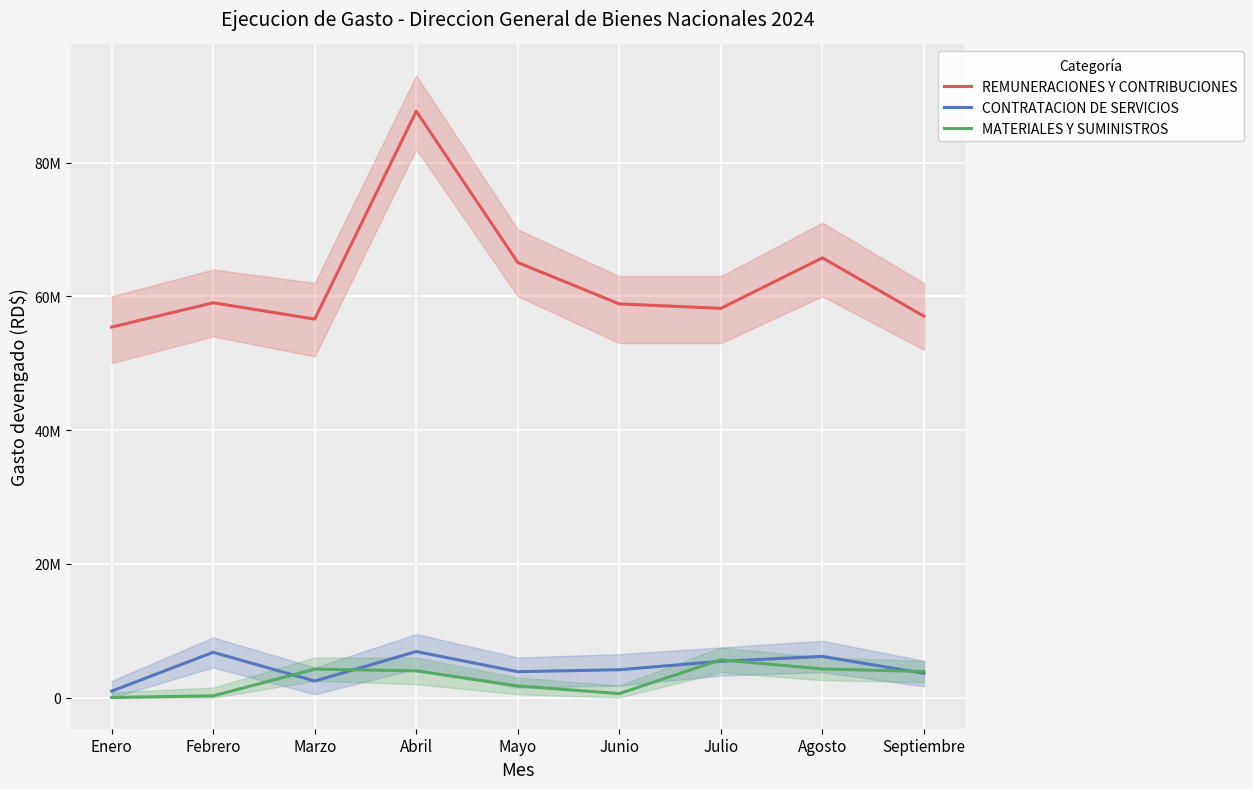

Reading left to right, extract all data points from this chart.

REMUNERACIONES Y CONTRIBUCIONES: Enero=55393427.2	Febrero=59031423.8	Marzo=56593331.5	Abril=87662283.5	Mayo=65050655.6	Junio=58857527.0	Julio=58198846.4	Agosto=65749252.6	Septiembre=57019194.4
CONTRATACION DE SERVICIOS: Enero=967141.6	Febrero=6773960.2	Marzo=2475409.4	Abril=6888237.9	Mayo=3879478.2	Junio=4168227.9	Julio=5432692.7	Agosto=6159431.8	Septiembre=3635465.4
MATERIALES Y SUMINISTROS: Enero=19680.0	Febrero=265144.0	Marzo=4254941.4	Abril=4002510.7	Mayo=1746082.5	Junio=603890.7	Julio=5660507.5	Agosto=4282197.8	Septiembre=3906594.4